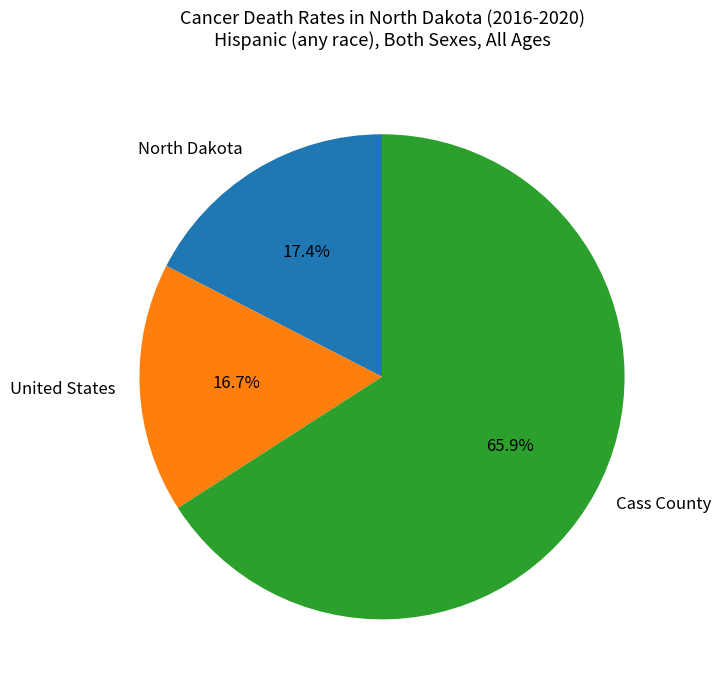

What percentage is the United States slice, to the nearest percent?

17%